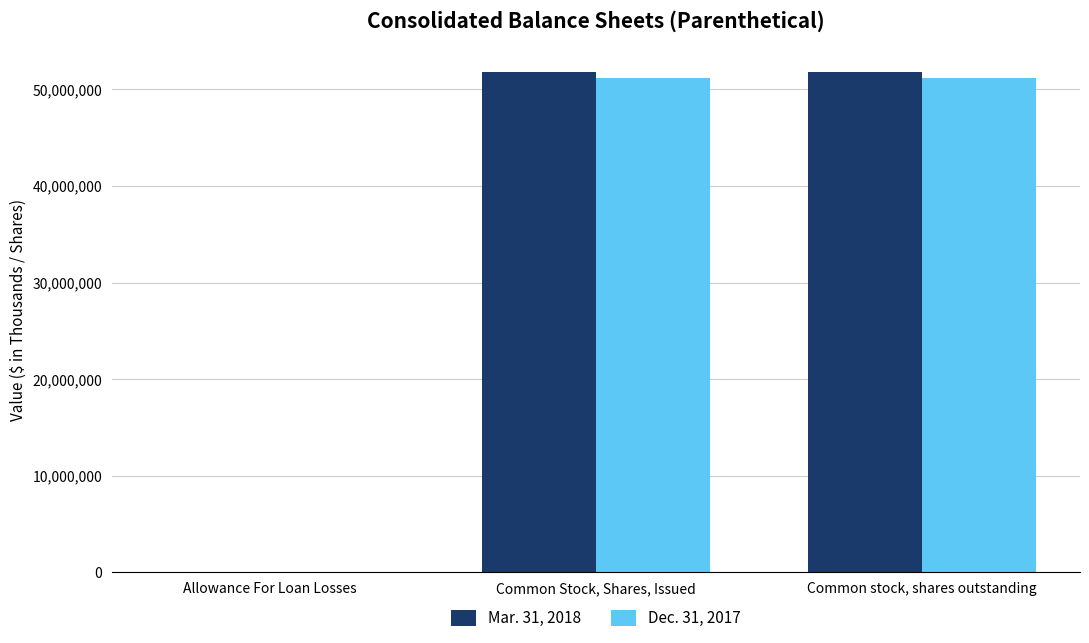

What is the greatest value displayed?

51841000